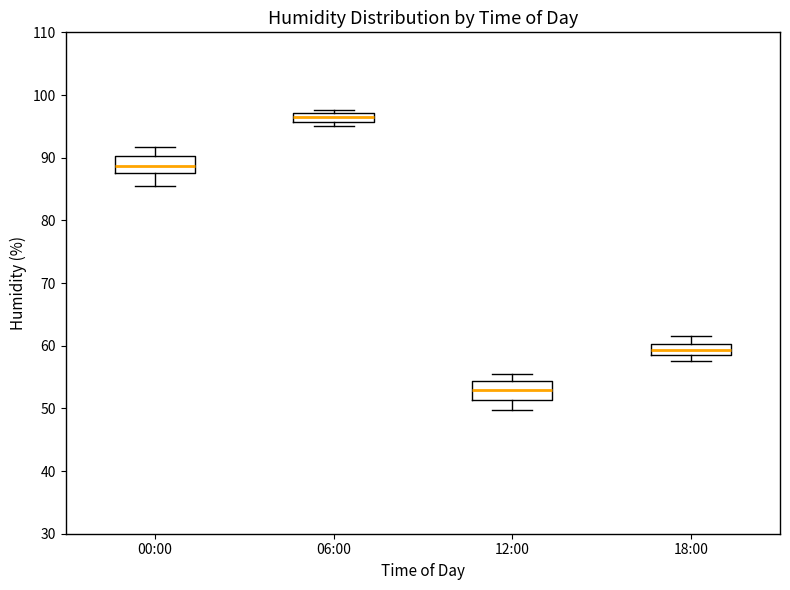

Which box's median line is the highest?

06:00